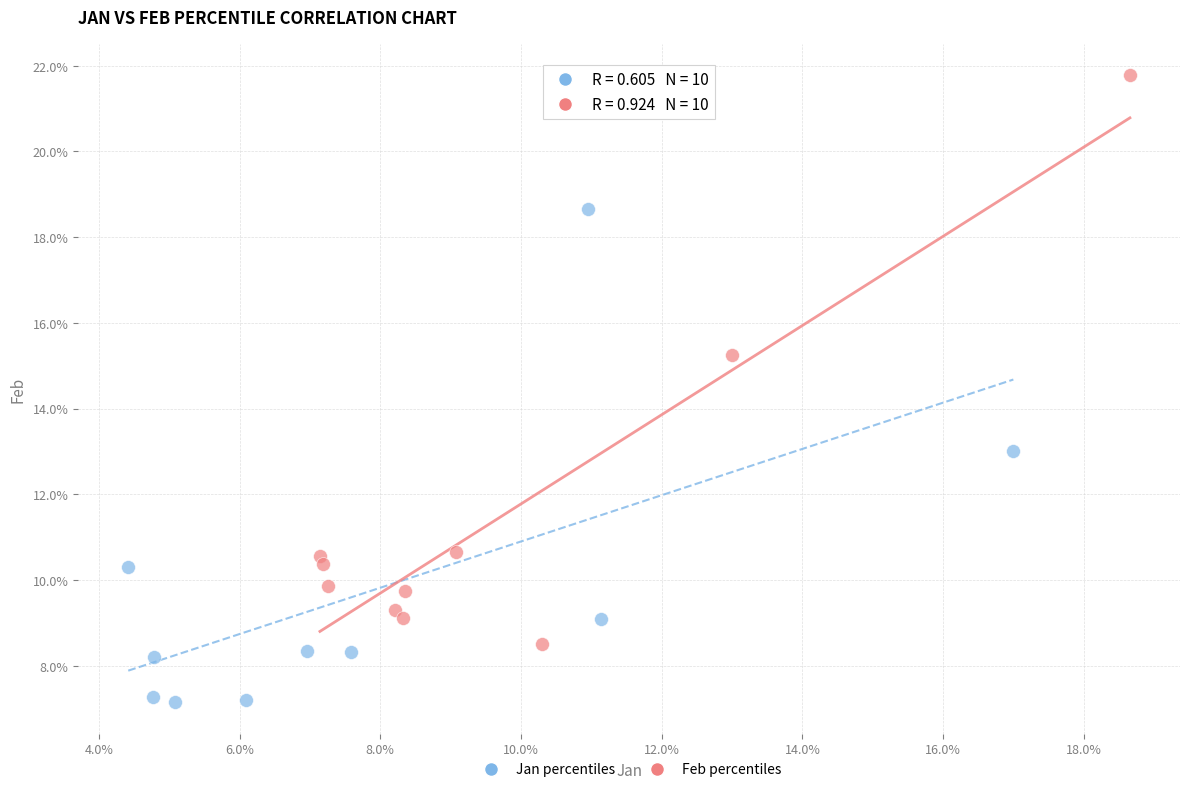

Which series contains the lowest Y value?

Jan percentiles